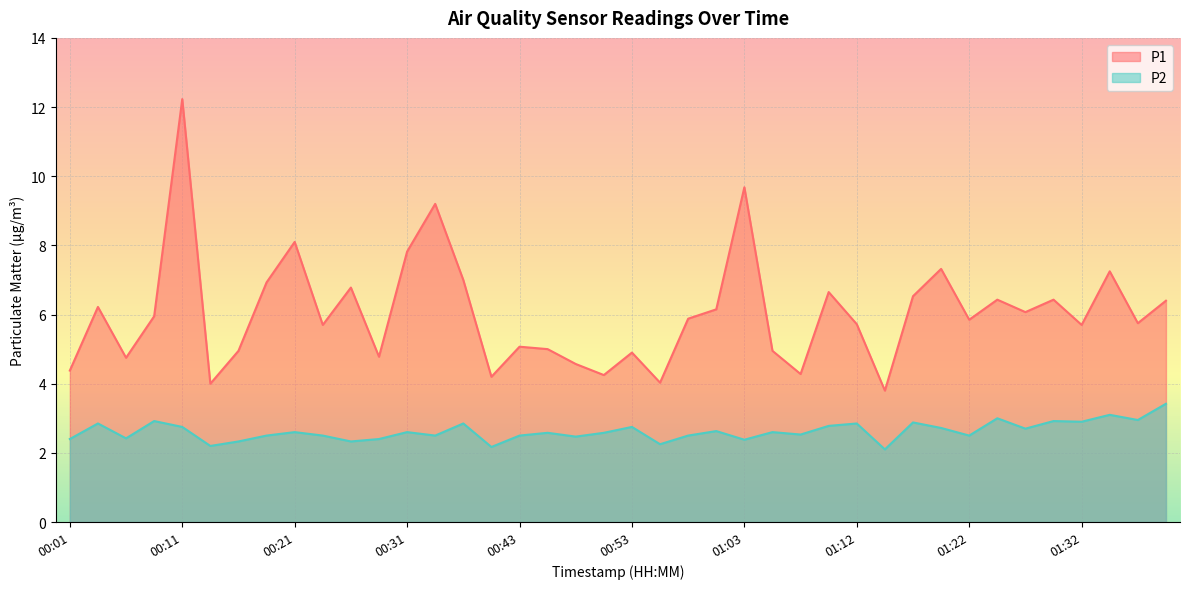

Read the P2 value at 00:13.

2.2